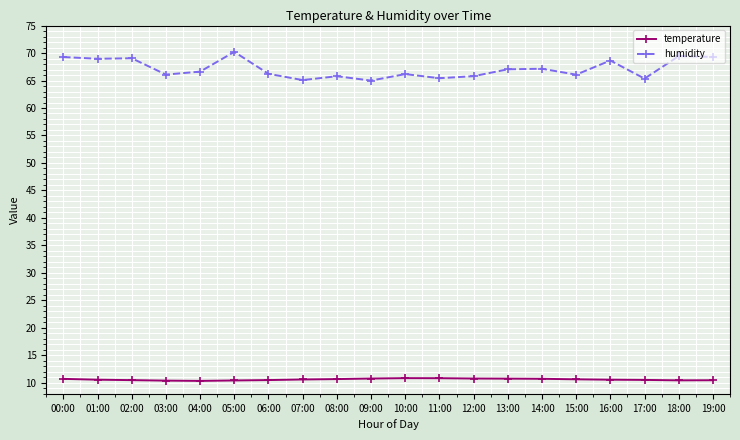

Is the value of temperature at 10:00 greater than the value of humidity at 12:00?

No